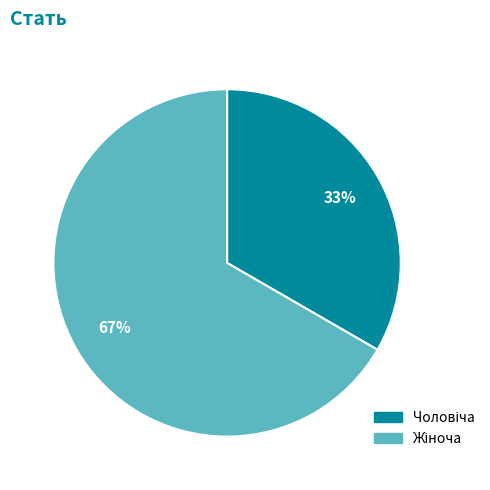

Is there any slice that represents more than half of the pie?

Yes